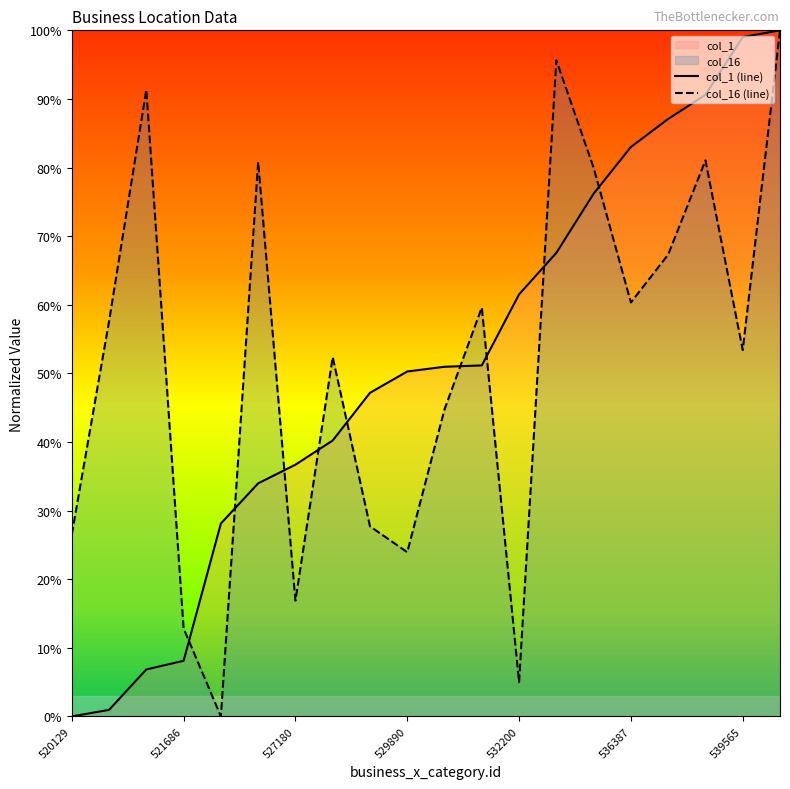

How many lines are shown in the chart?

2